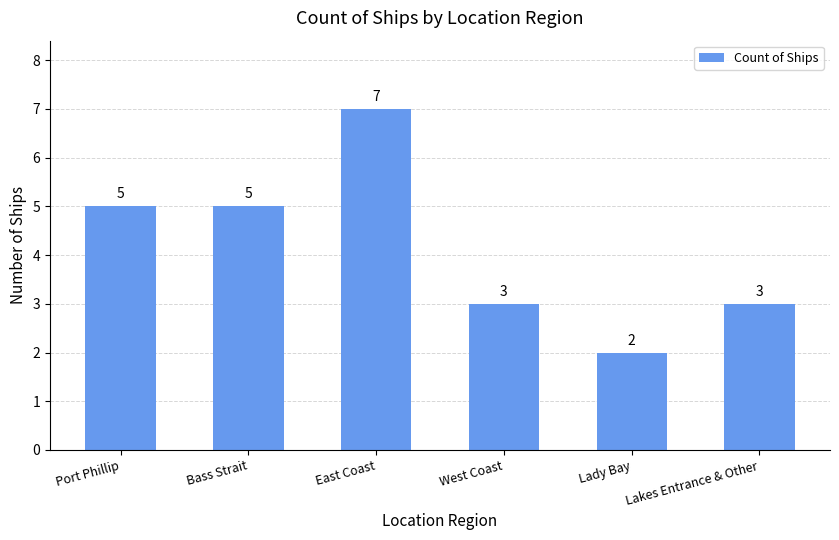

Which category has the lowest value across all series?

Lady Bay